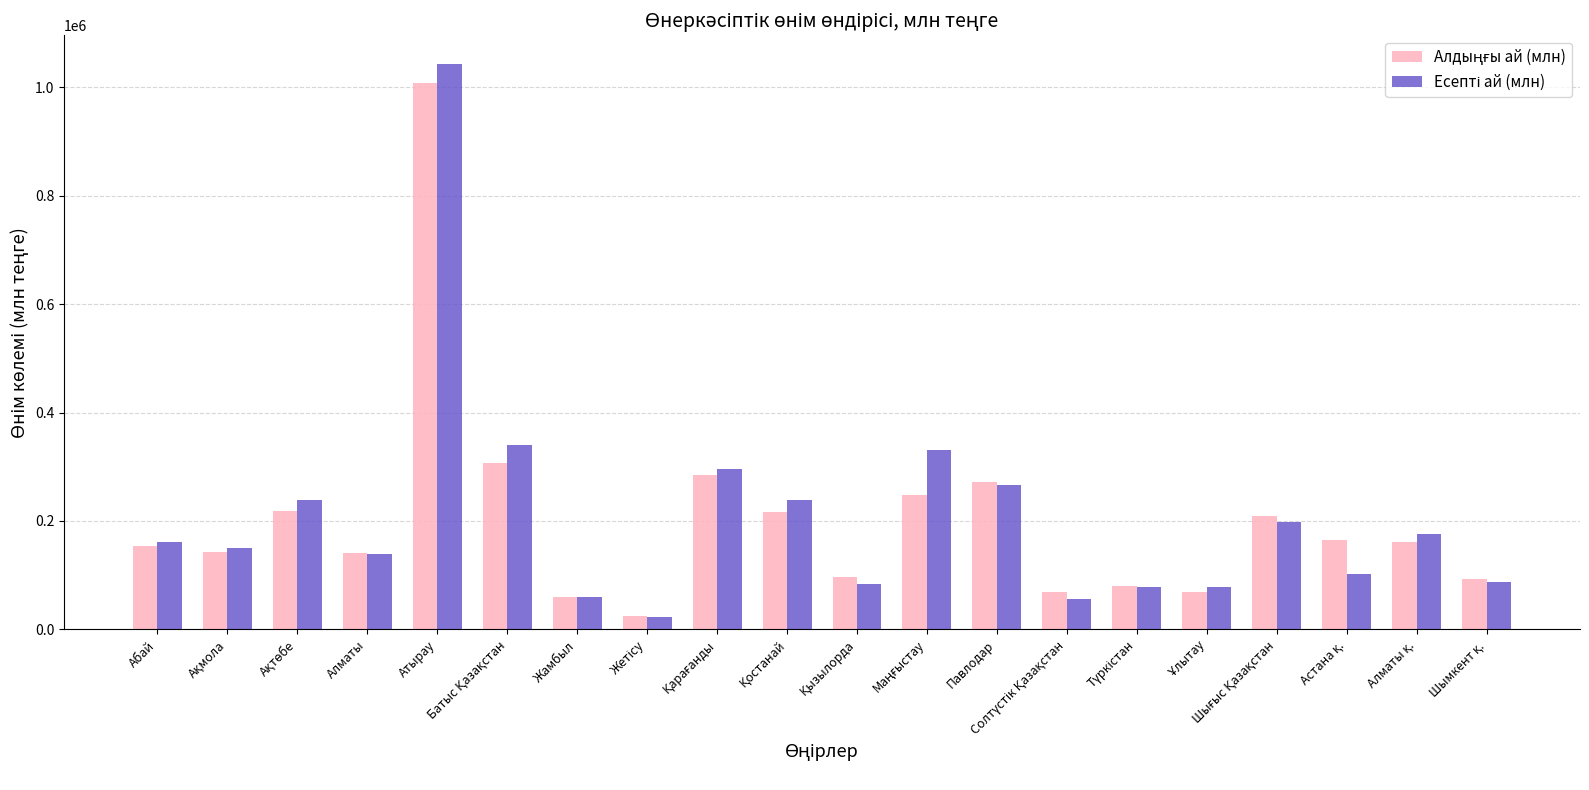

At which category is the sum across all series the highest?

Атырау